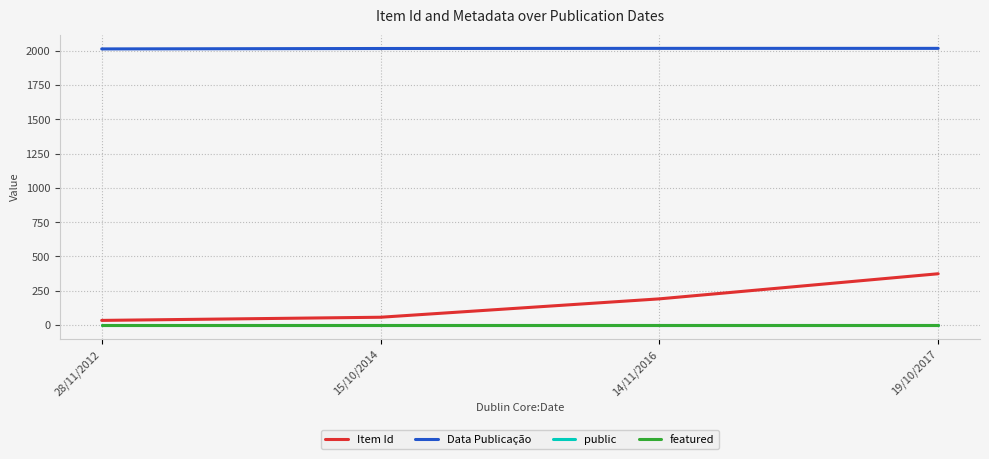

Is this an area chart (filled region under the line)?

No